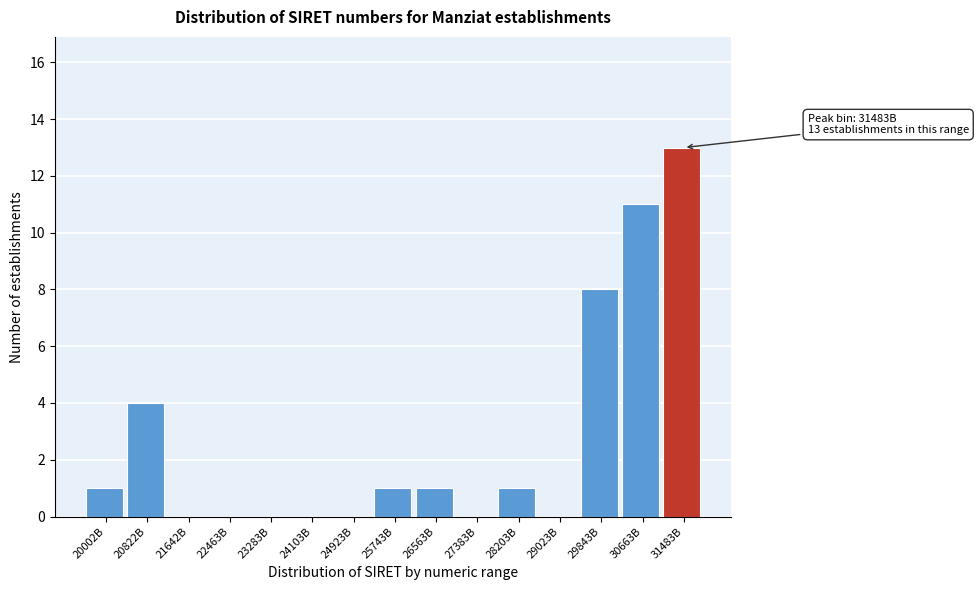

Reading left to right, transcribe all the data shown in this chart.

20002B=1	20822B=4	21642B=0	22463B=0	23283B=0	24103B=0	24923B=0	25743B=1	26563B=1	27383B=0	28203B=1	29023B=0	29843B=8	30663B=11	31483B=13